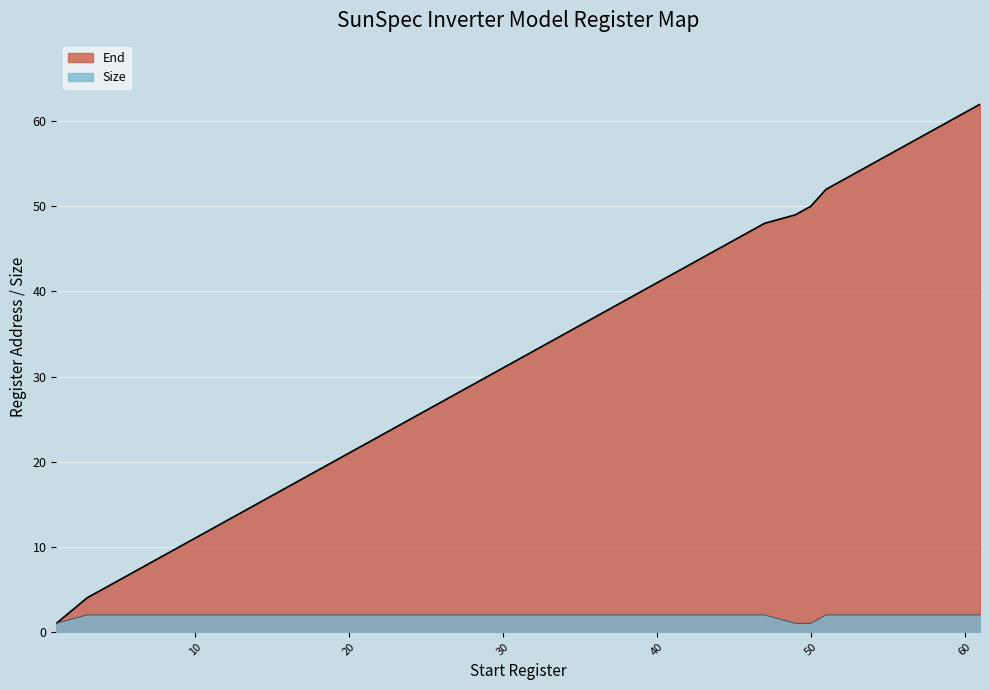

What is the sum of all End values?

1040